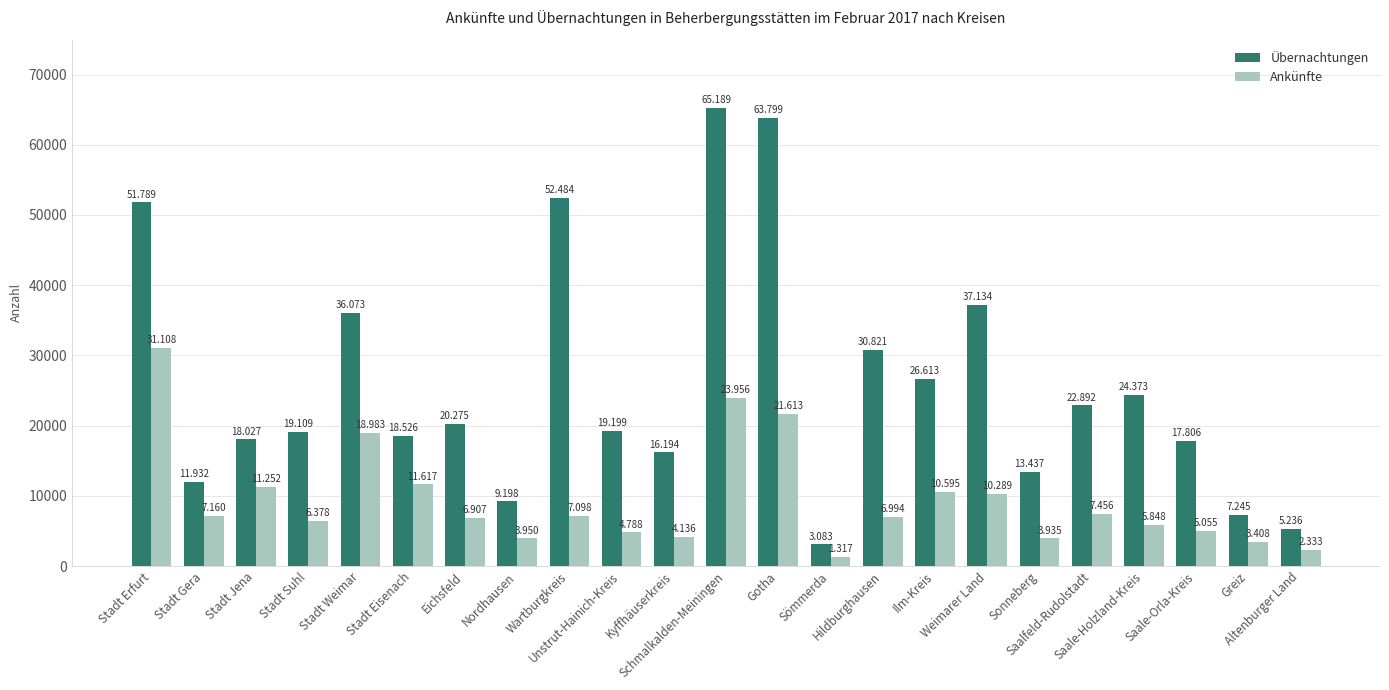

What is the label of the 18th bar from the right?

Stadt Eisenach